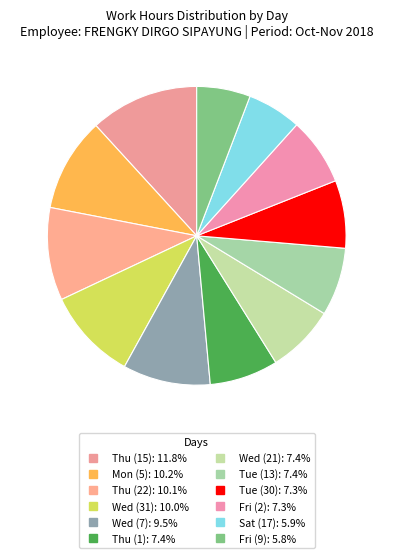

Does any single category account for the majority?

No